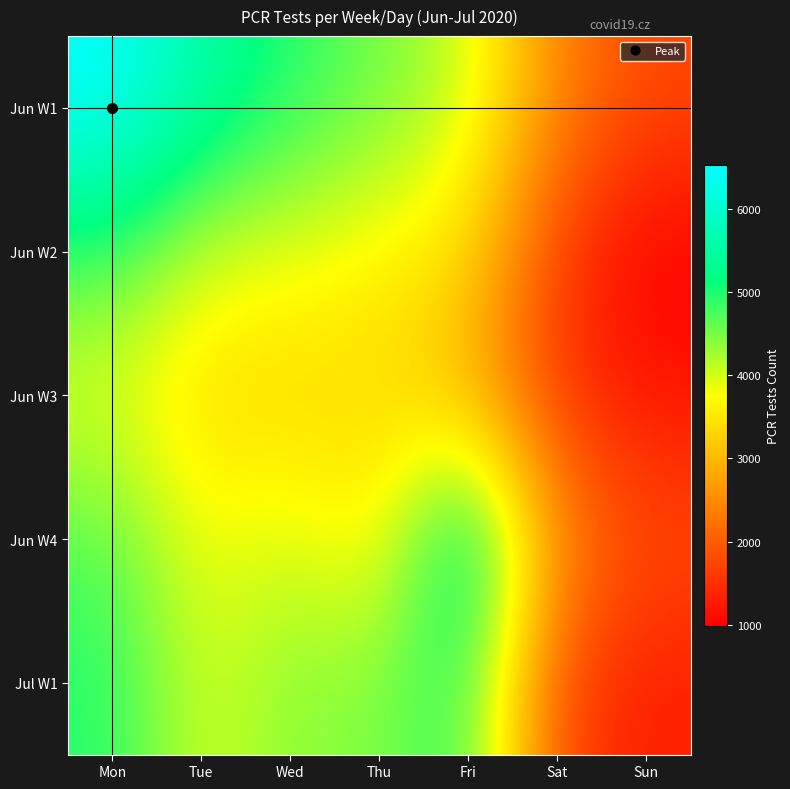

What is the total value across all series at Sun?

7078